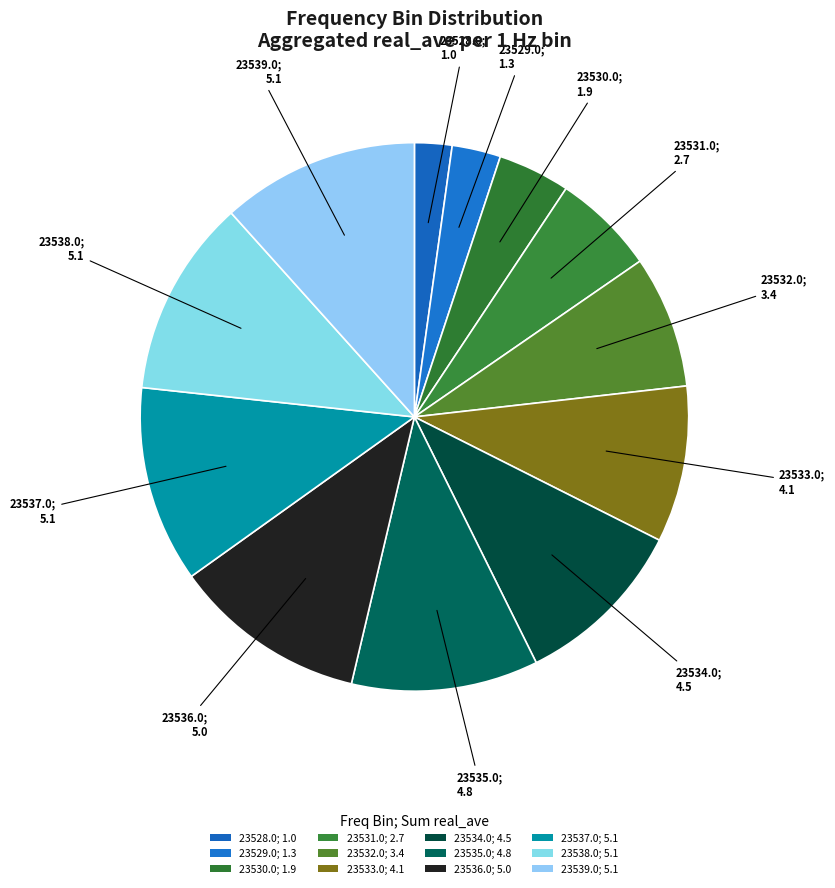

Count the number of slices in the pie.

12